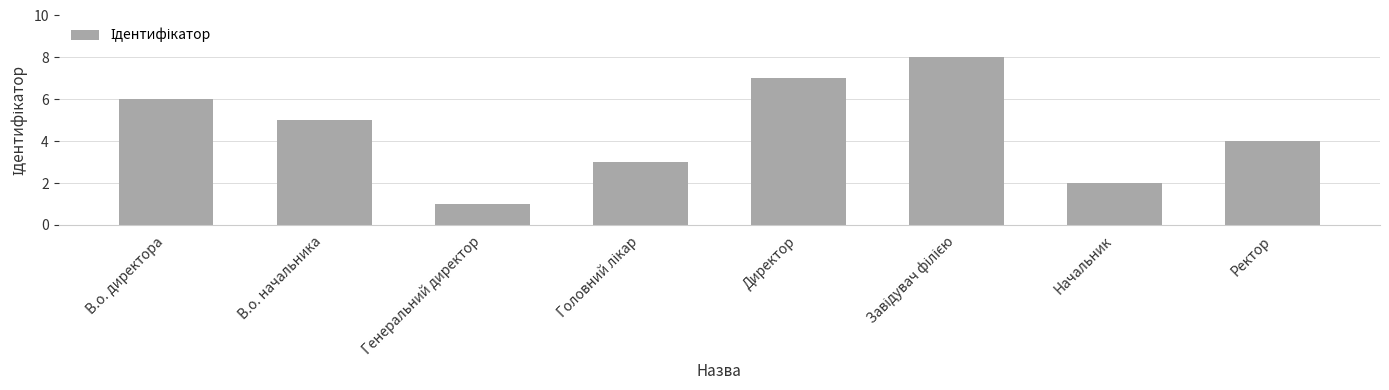

Reading right to left, what are all the values shown in this chart?

4	2	8	7	3	1	5	6